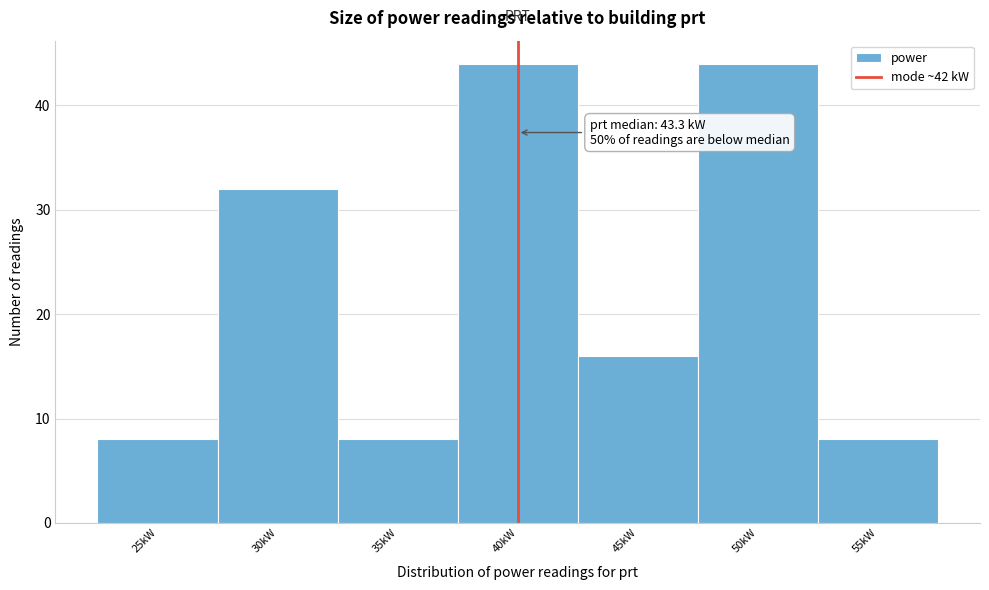

Reading right to left, extract all data points from this chart.

8	44	16	44	8	32	8